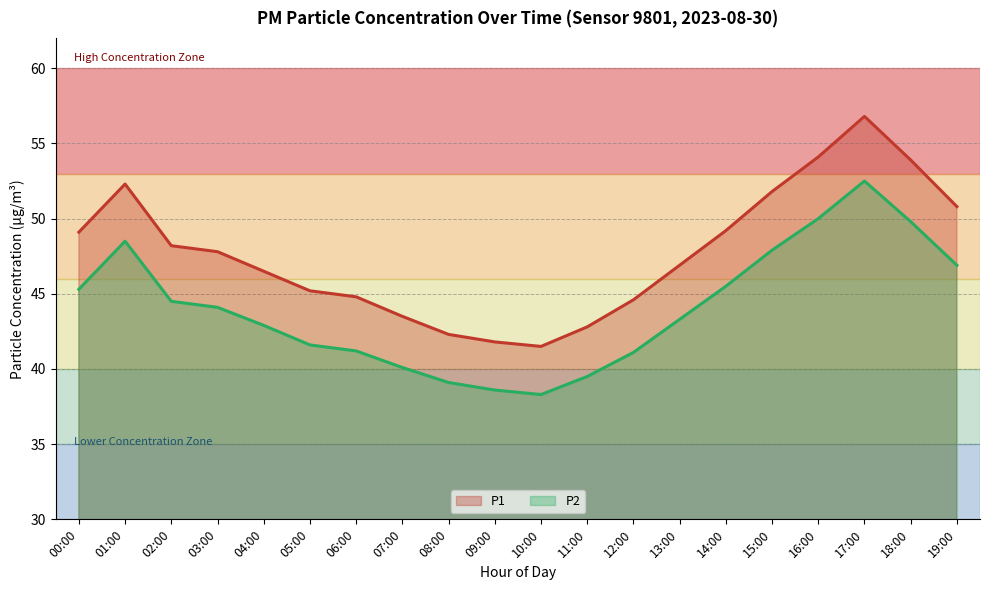

How many interior local peaks does the P2 series have?

2